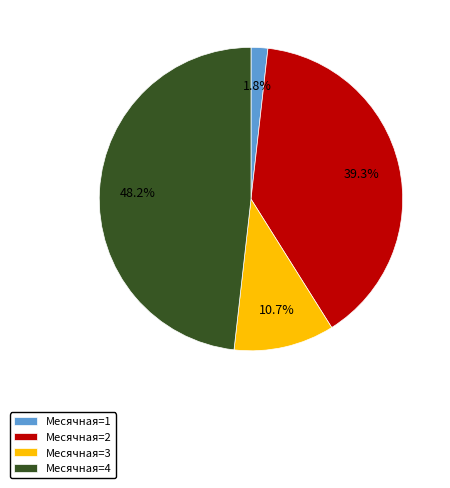

Rank the categories by value from lowest to highest.

Месячная=1, Месячная=3, Месячная=2, Месячная=4